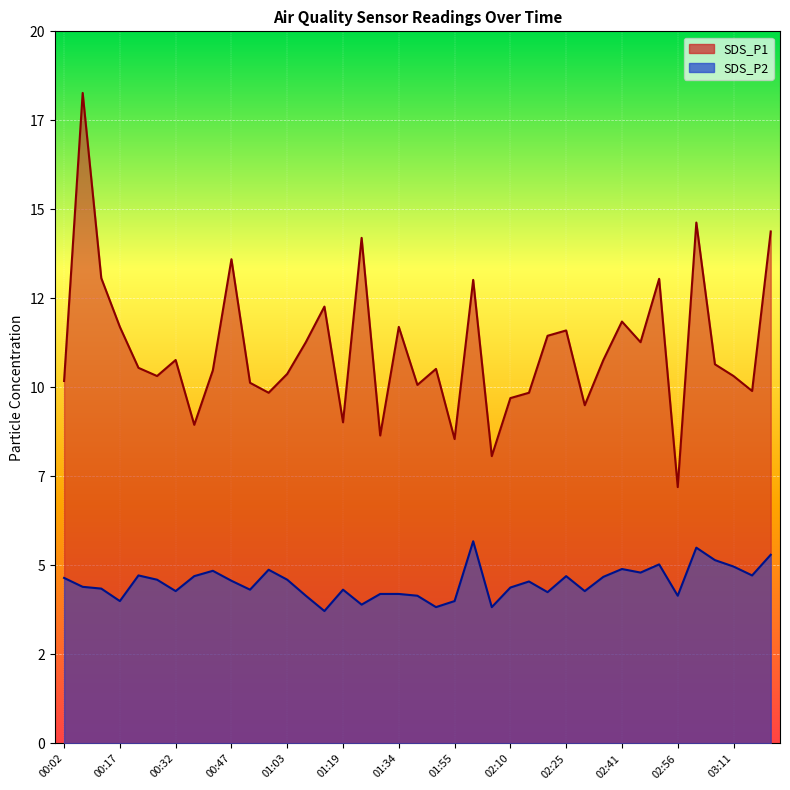

Which has a higher value, 00:27 or 01:29?

00:27